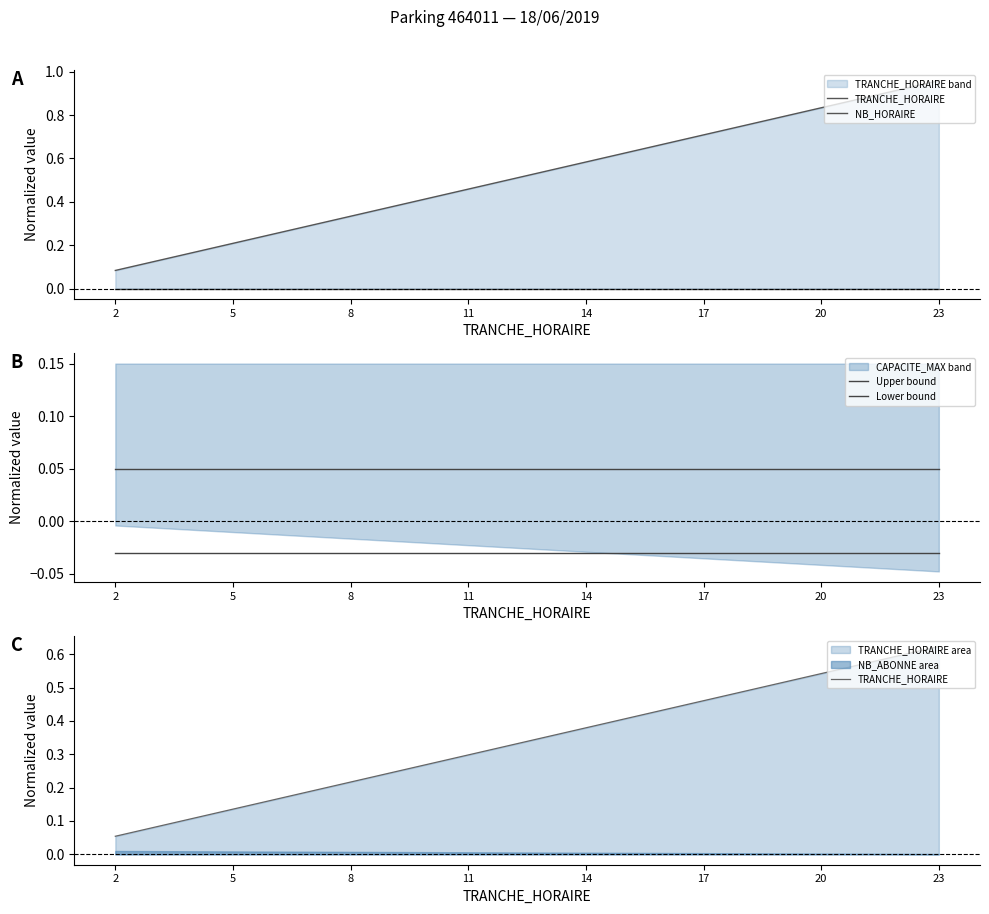

What is the label of the 2nd point from the right?

20